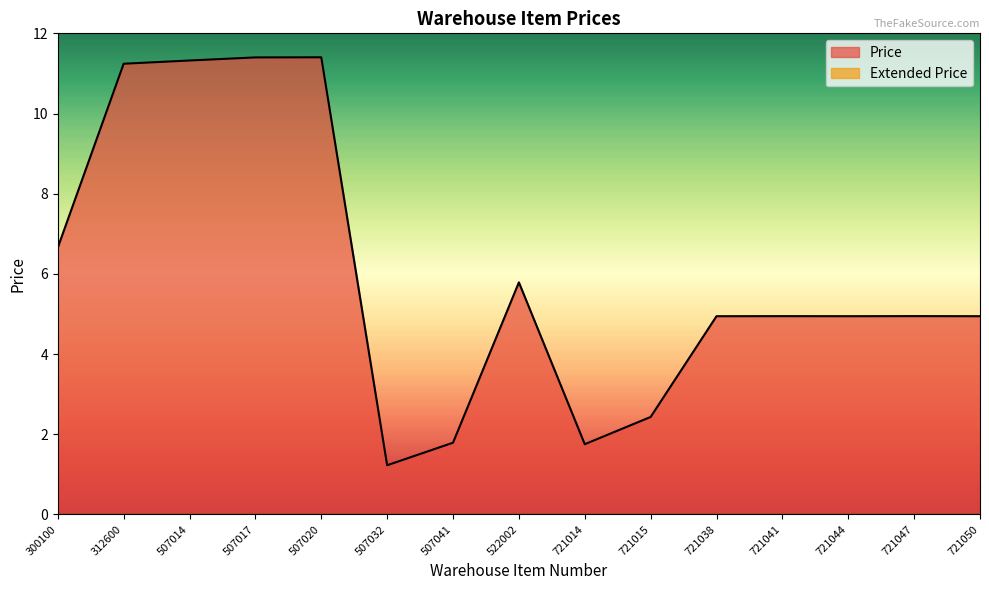

What value does the data have at 507020?

11.4